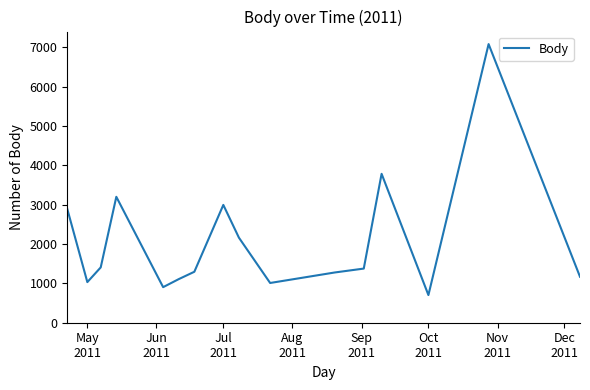

What is the minimum value shown in the chart?

703